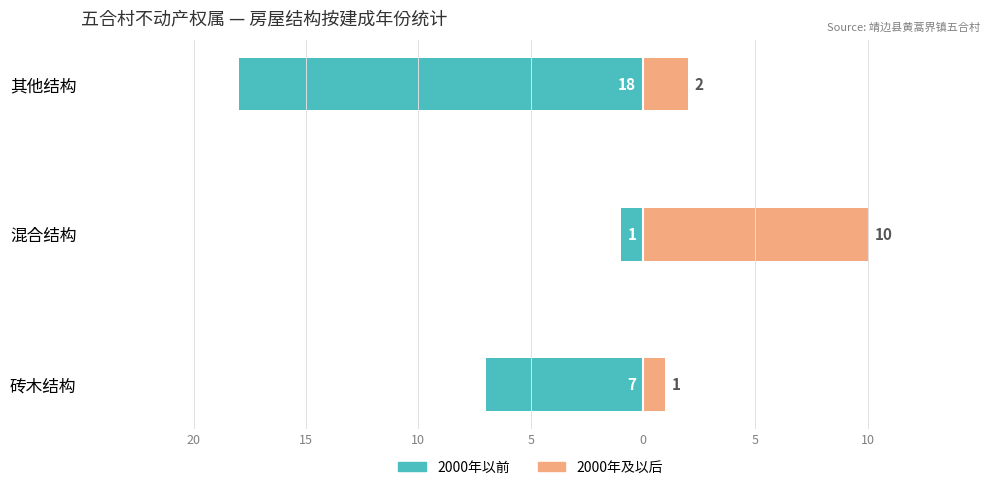

True or false: 2000年及以后 has a value of 2 at 砖木结构.

False